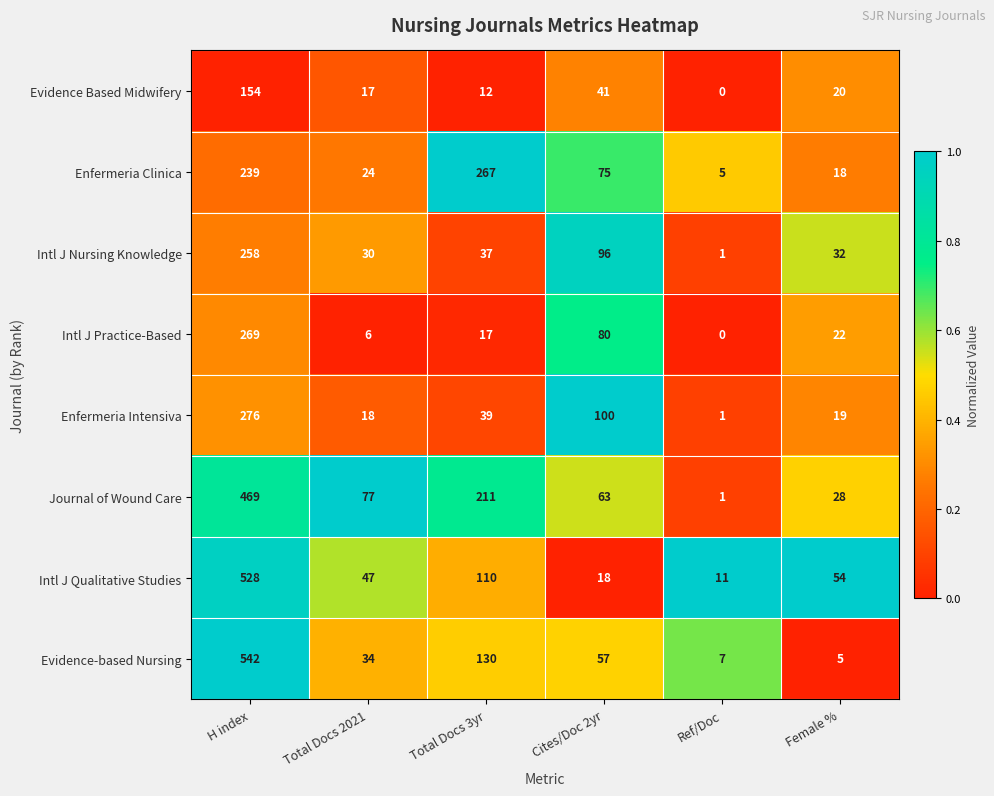

Where is Intl J Nursing Knowledge nearest to the value 129?

Cites/Doc 2yr